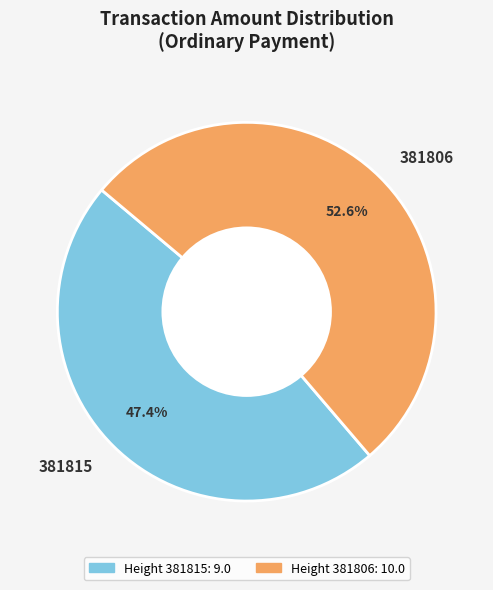

How many segments does this pie chart have?

2